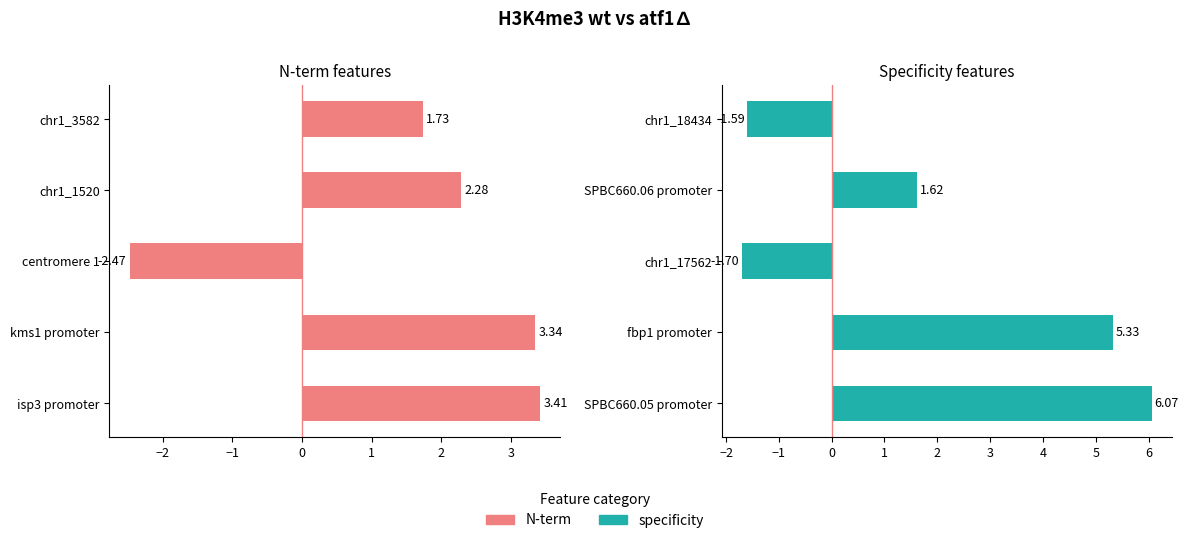

How many data points in specificity are above 1?

3